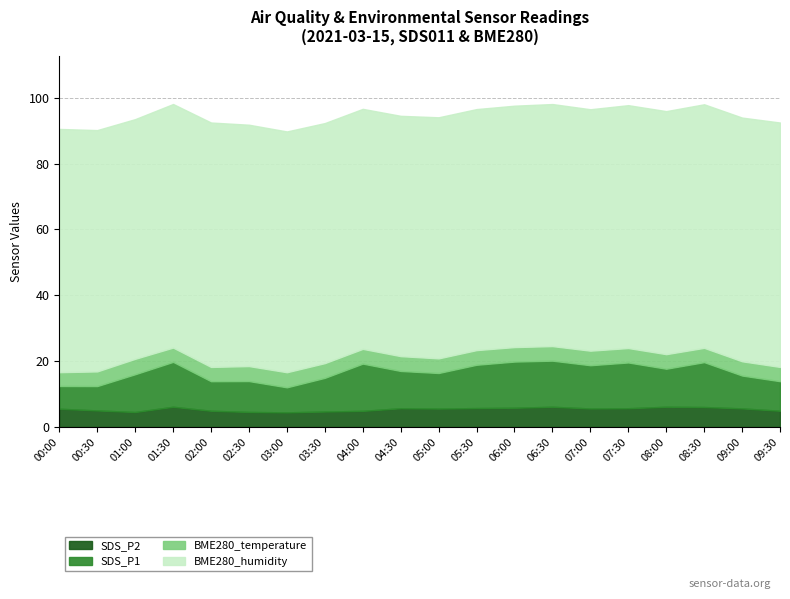

Which category has the highest value across all series?

02:00